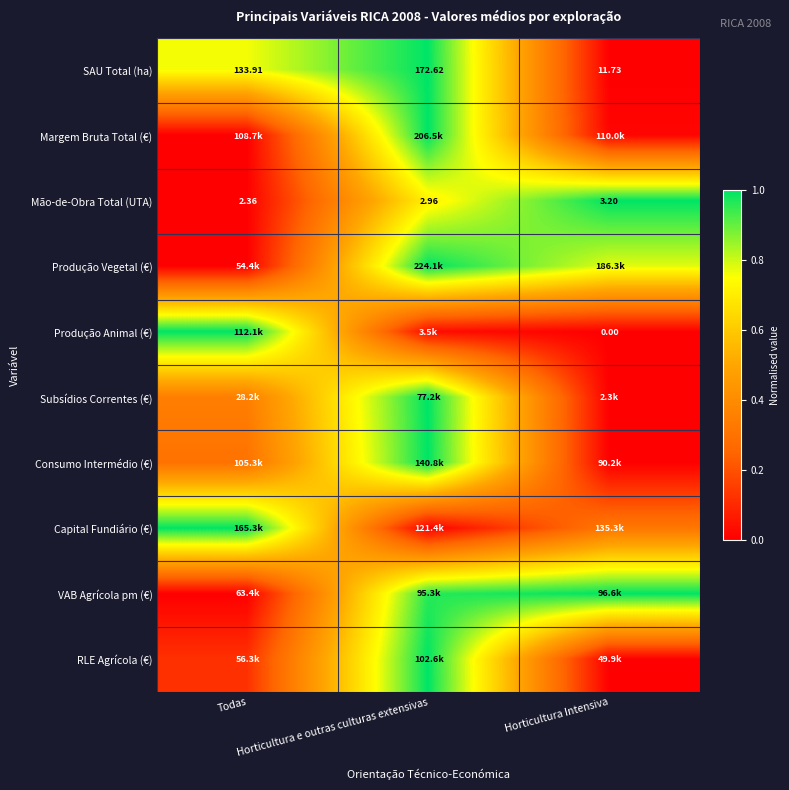

What is the difference between the second highest and minimum values in the Capital Fundiário (€) series?

0.3